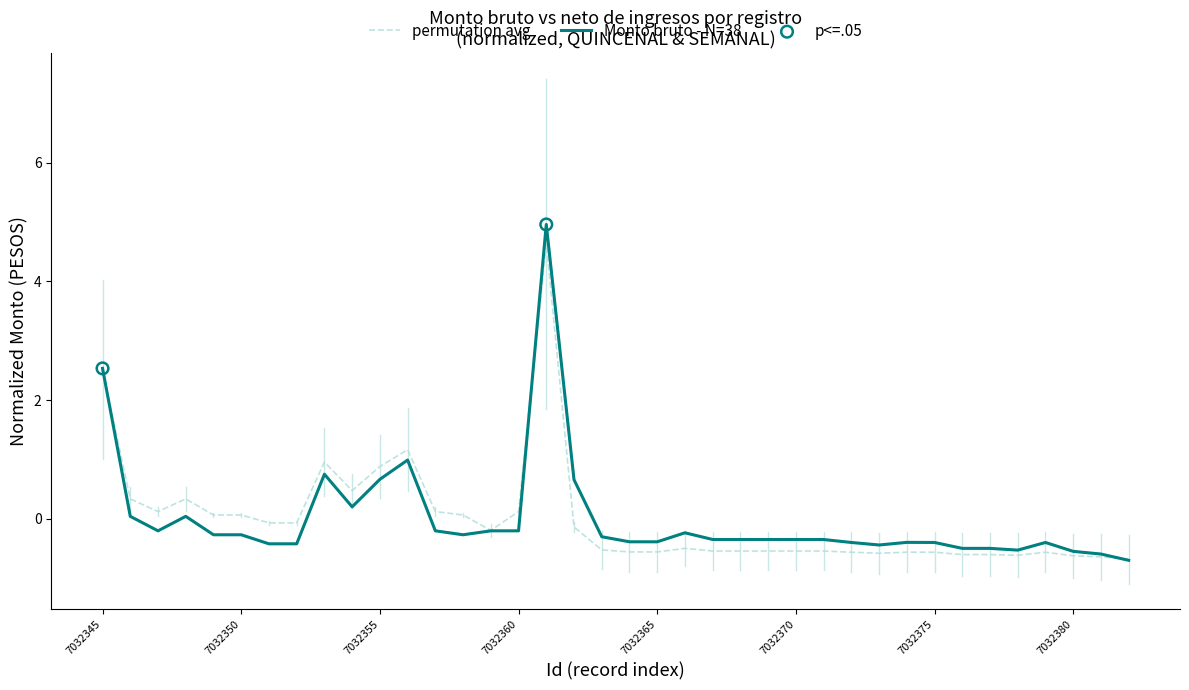

Which series has the largest range (max minus min)?

Monto bruto - N=38